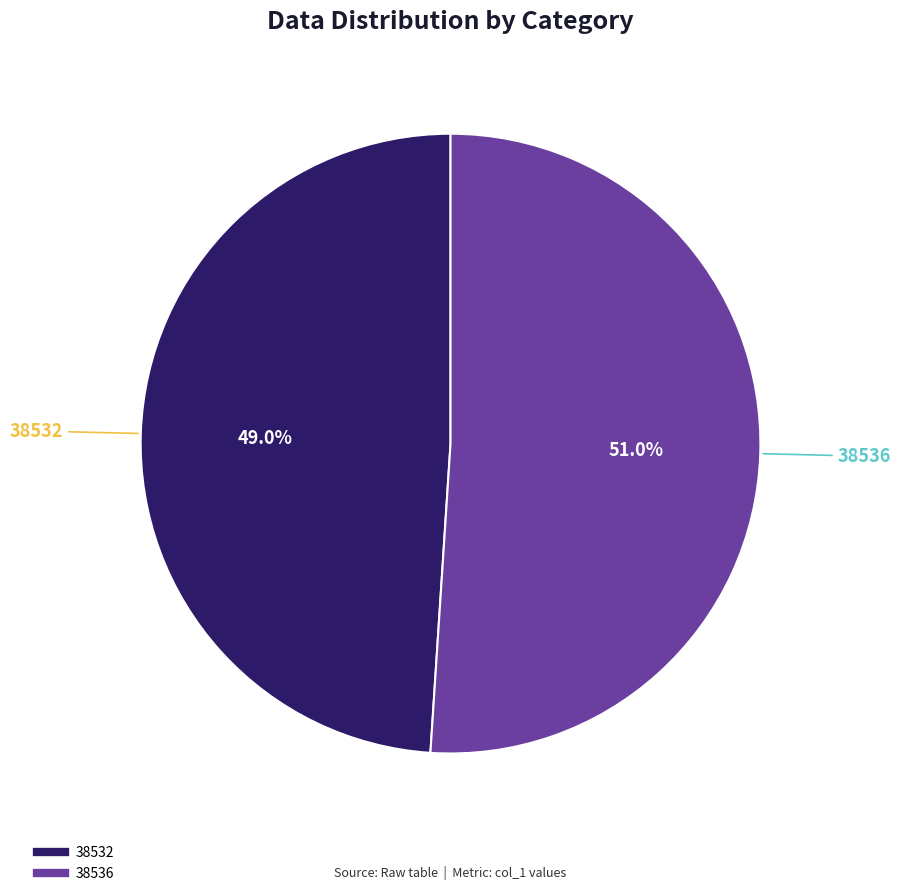

Which category has the biggest portion of the pie?

38536